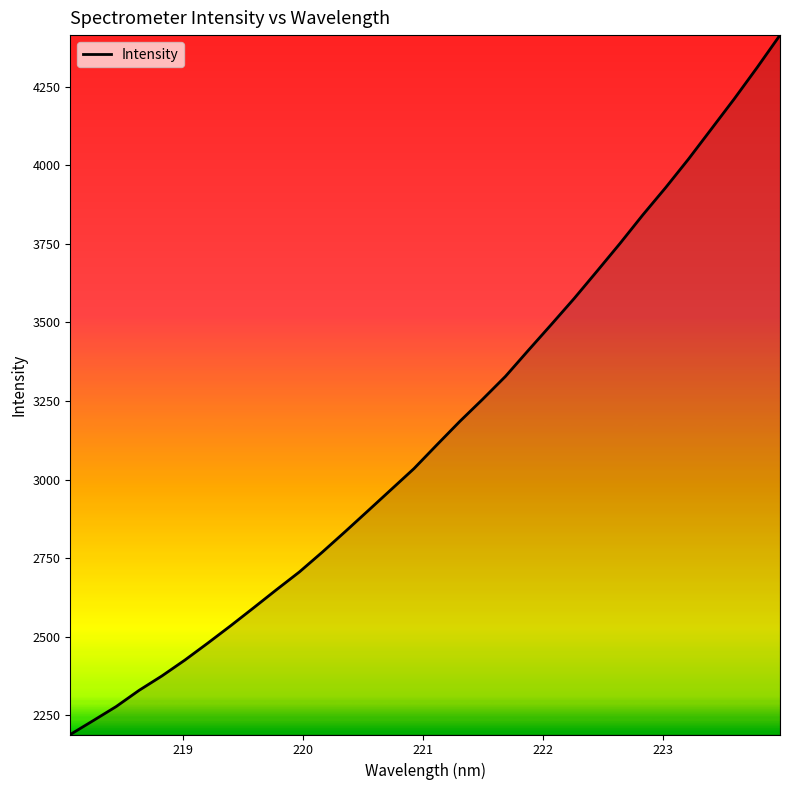

What is the minimum value shown in the chart?

2188.8